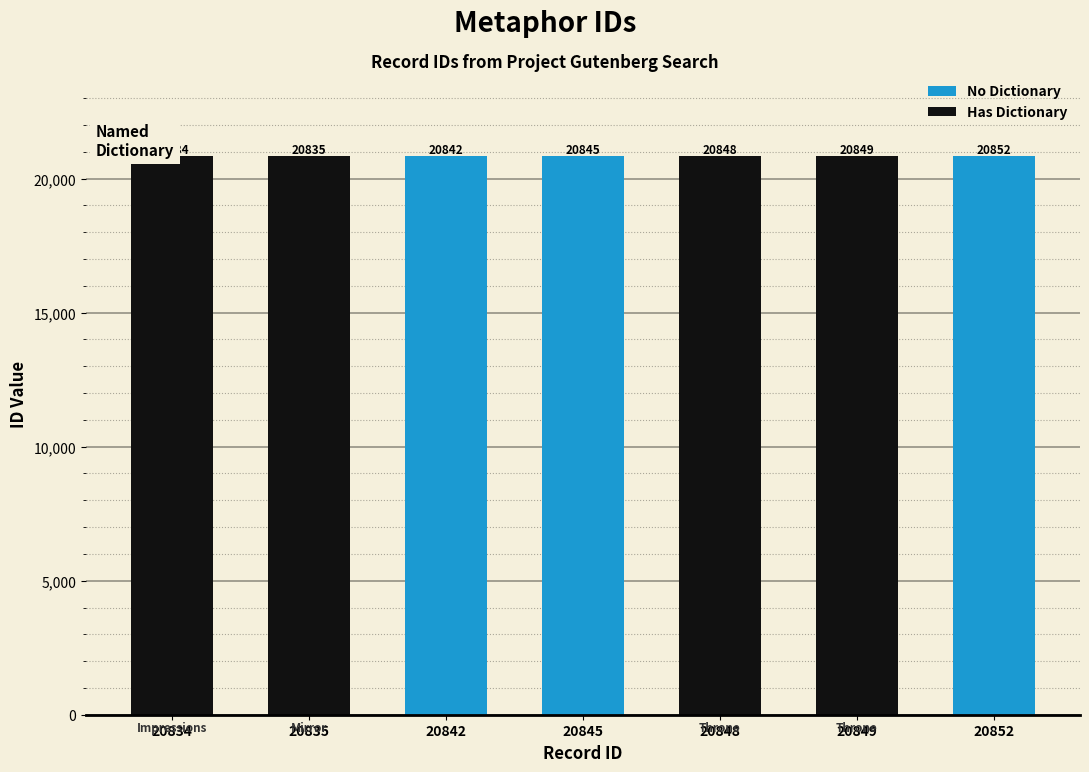

Reading left to right, transcribe all the data shown in this chart.

20834=20834	20835=20835	20842=20842	20845=20845	20848=20848	20849=20849	20852=20852